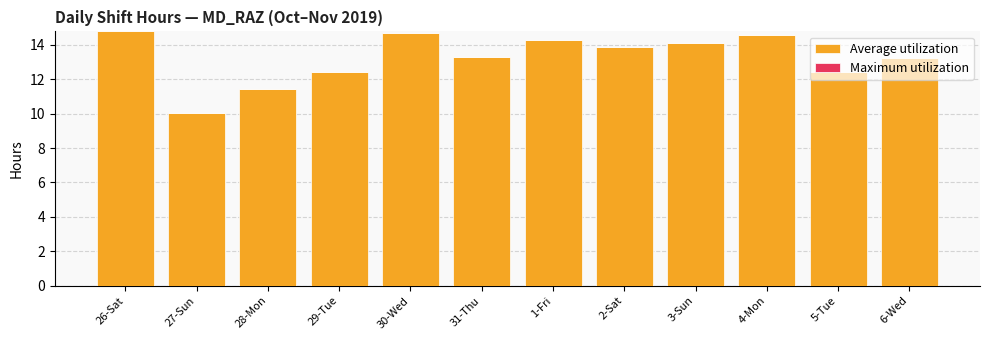

What is the ratio of the value at 2-Sat to the value at 5-Tue?

1.1